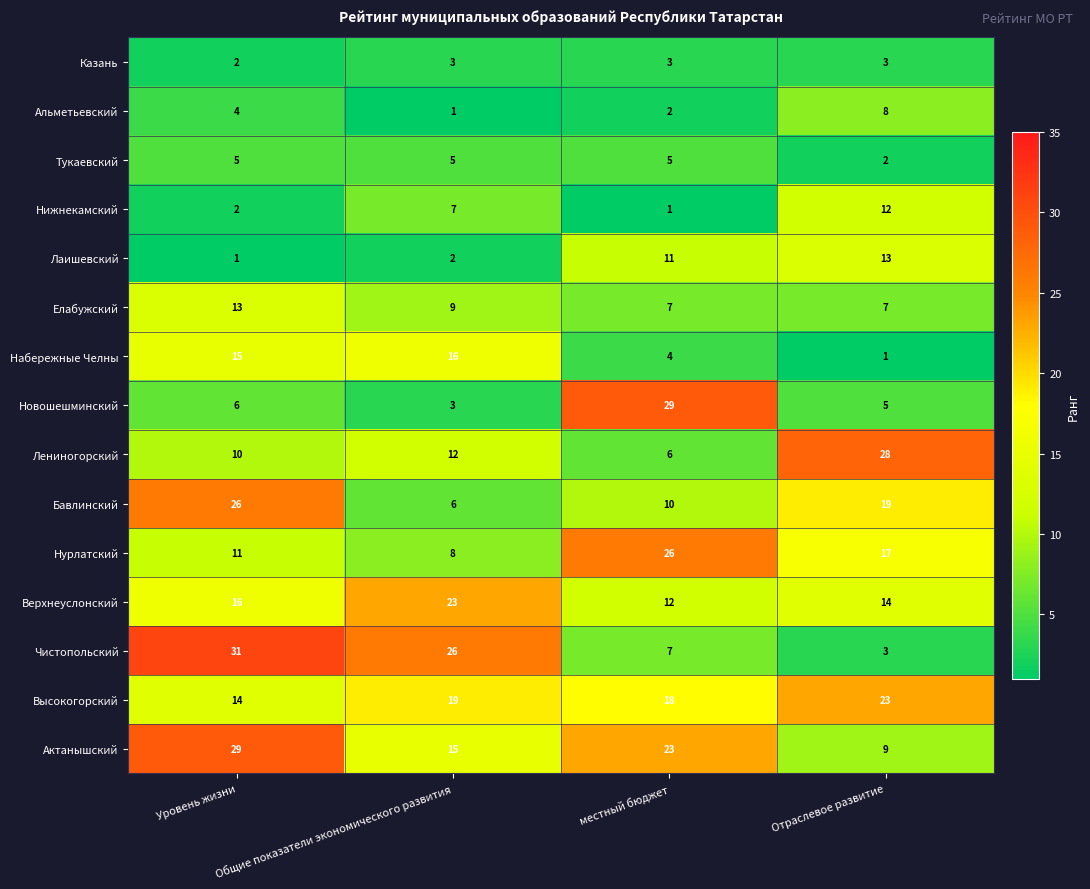

What is the sum of the Казань values at Уровень жизни and Общие показатели экономического развития?

5